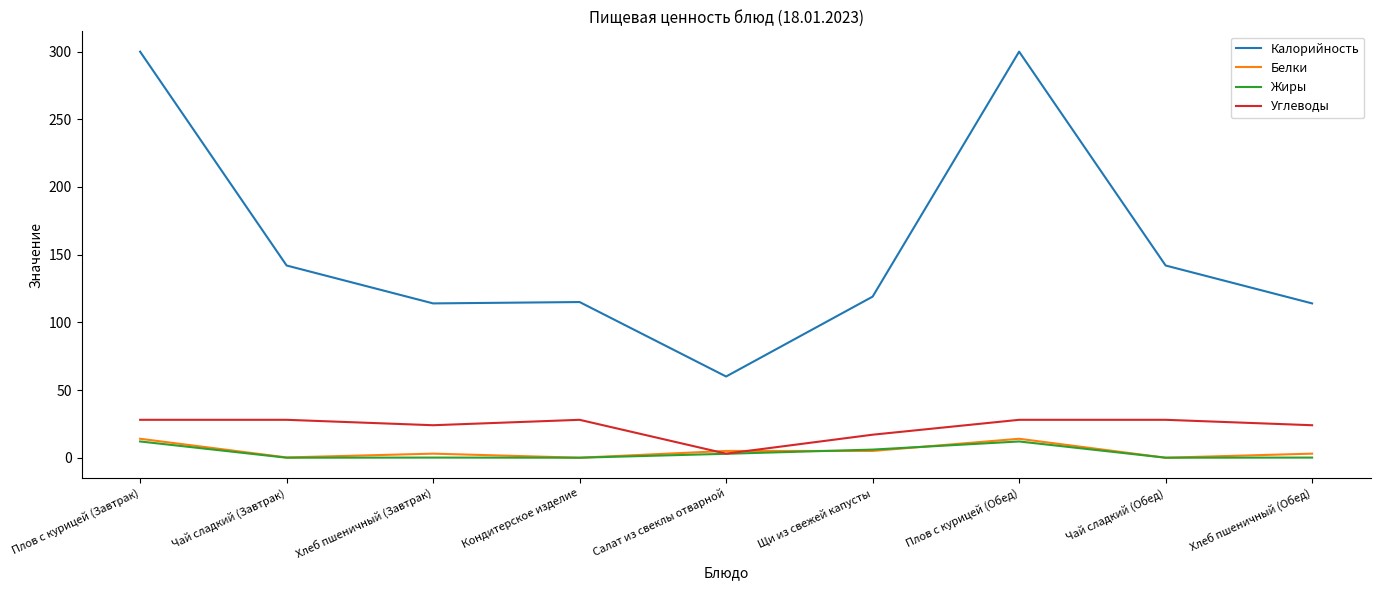

The Калорийность series shows 300.0 at Плов с курицей (Обед). True or false?

True